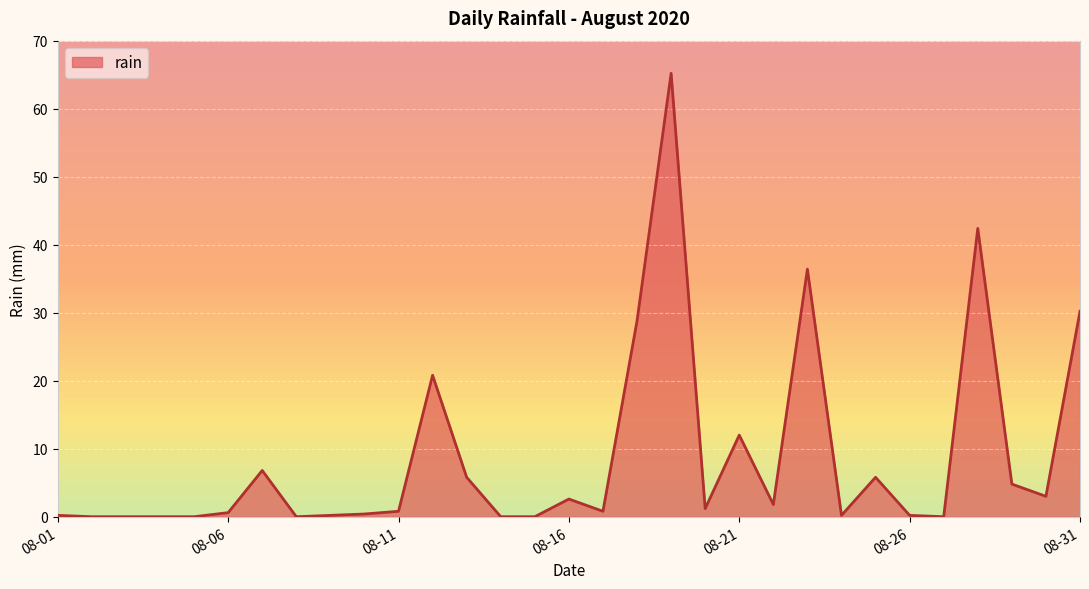

What is the maximum value shown in the chart?

65.2